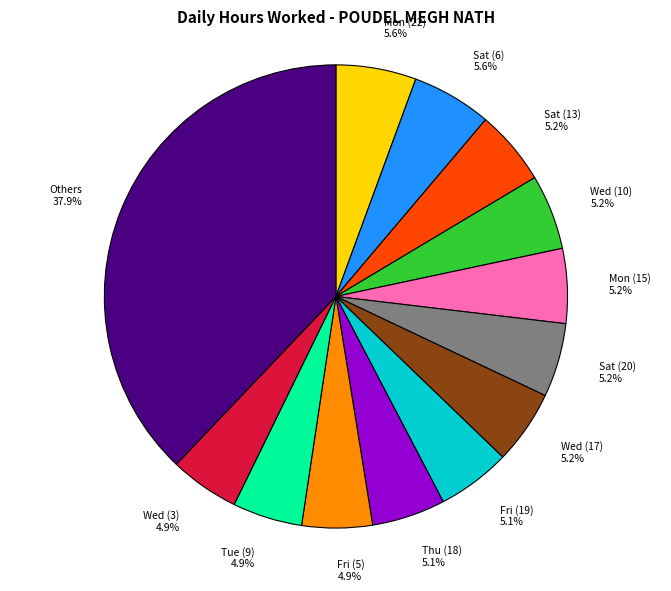

Which has a higher value, Wed (3) or Mon (22)?

Mon (22)